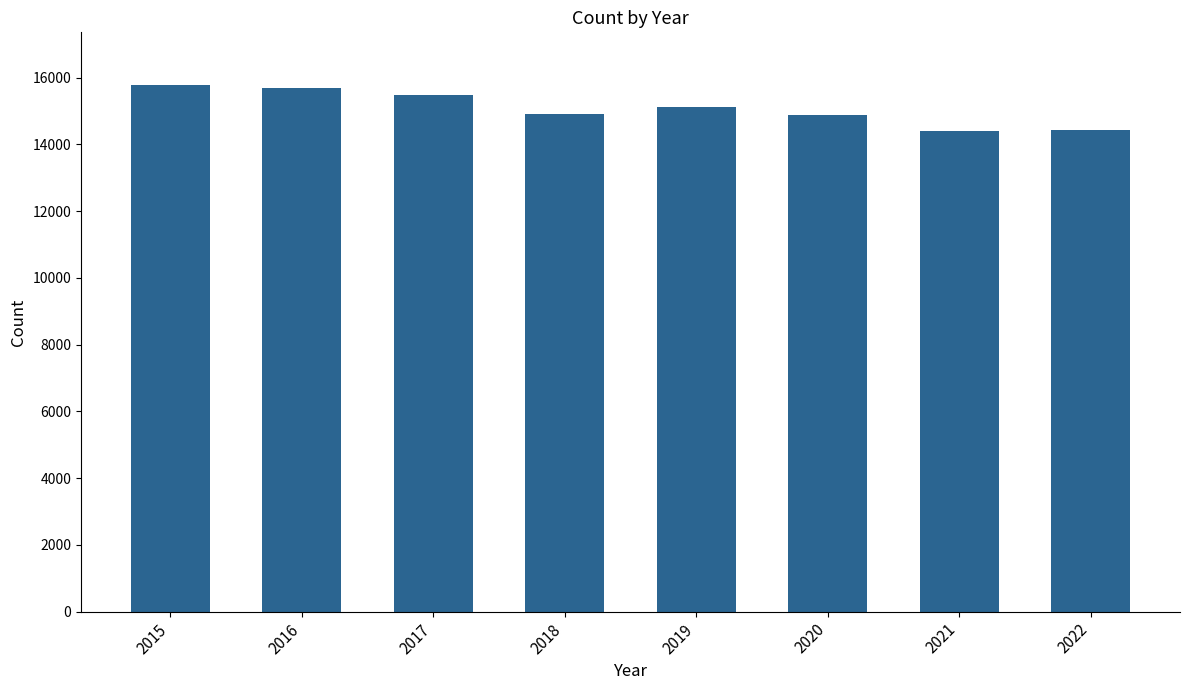

What is the sum of the values at 2019 and 2017?

30580